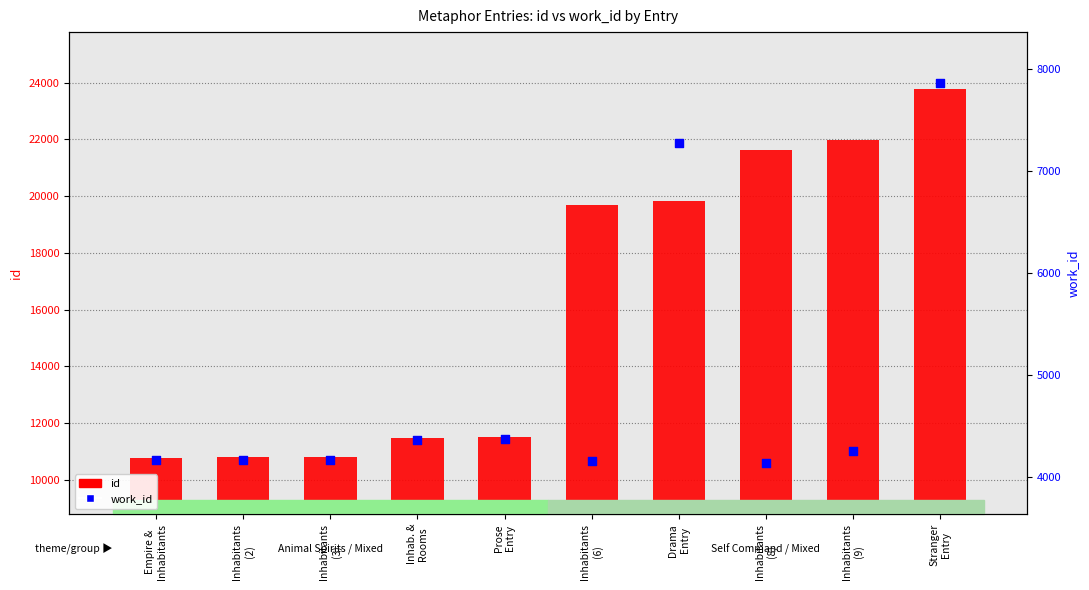

What is the total value across all series at Inhabitants
(8)?

25747